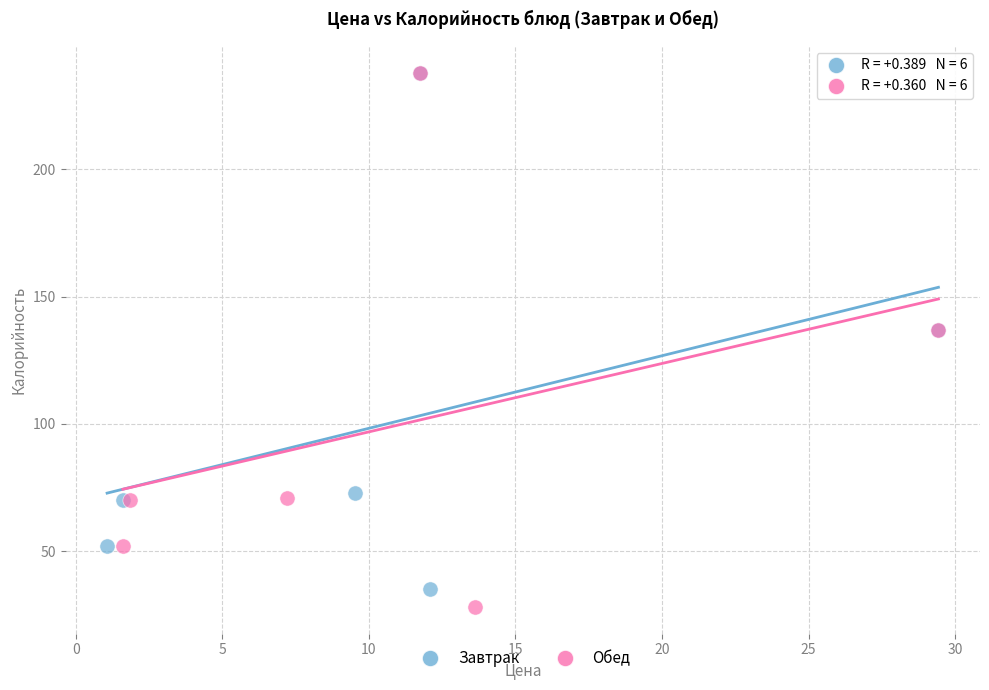

Which series has the widest spread of Y values?

Обед